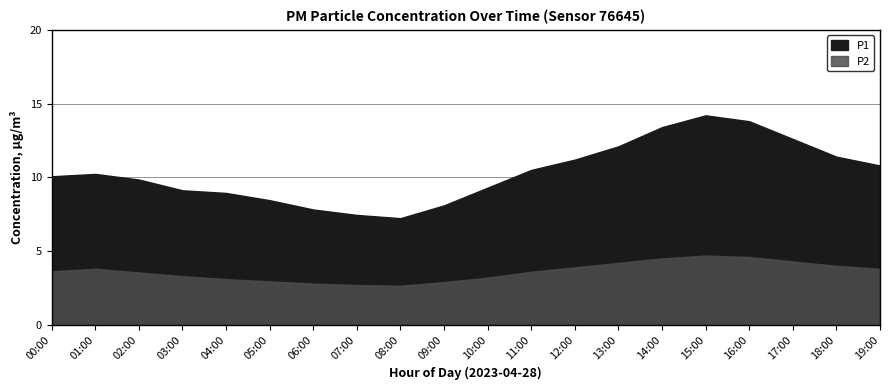

What position from the right is 03:00?

17